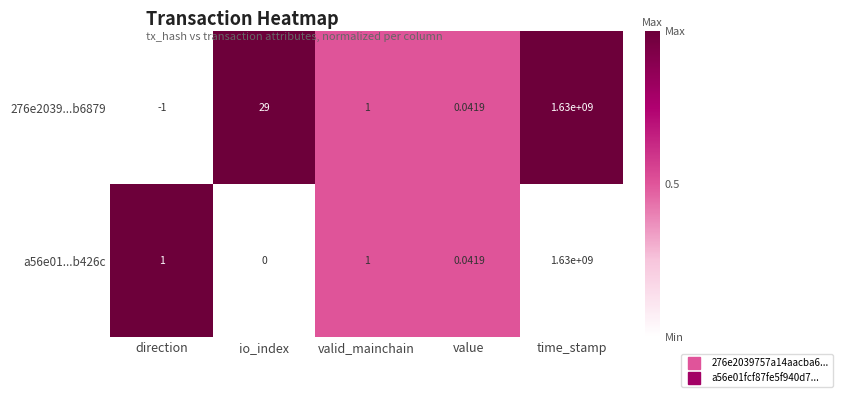

Where does the 276e2039...b6879 series first go above 1?

io_index